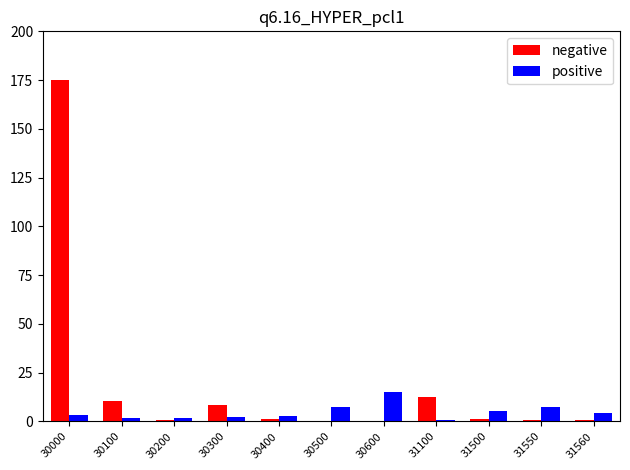

Is it true that positive equals 15.0 at 30600?

True